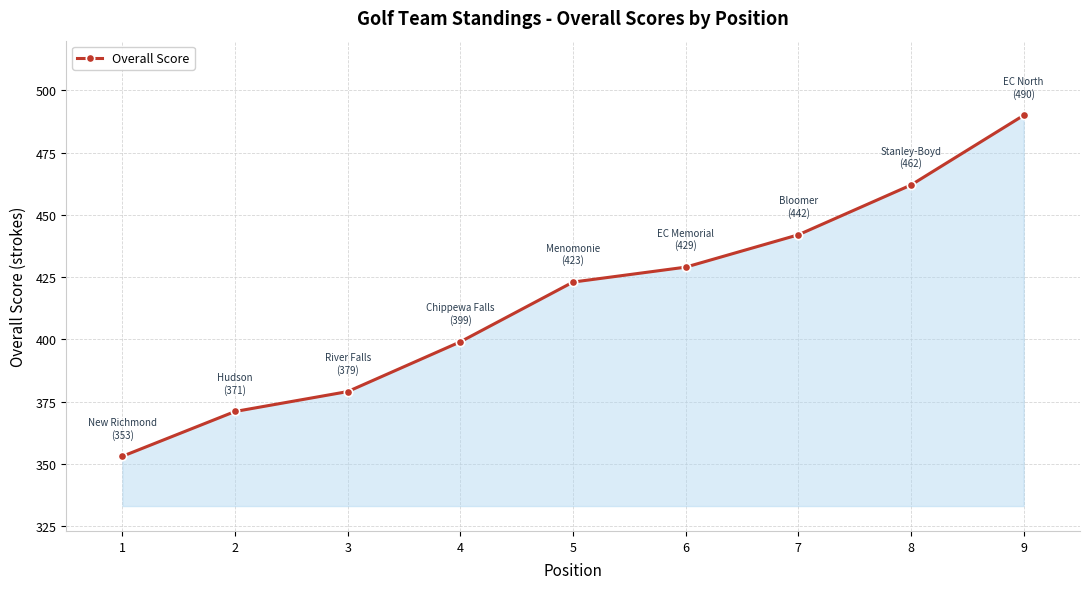

At which category does the chart reach its peak across all series?

9